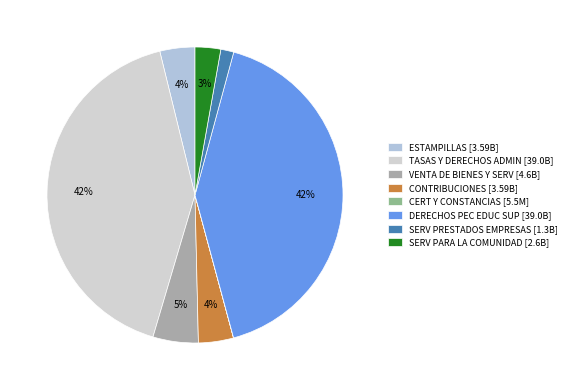

Count the number of slices in the pie.

8